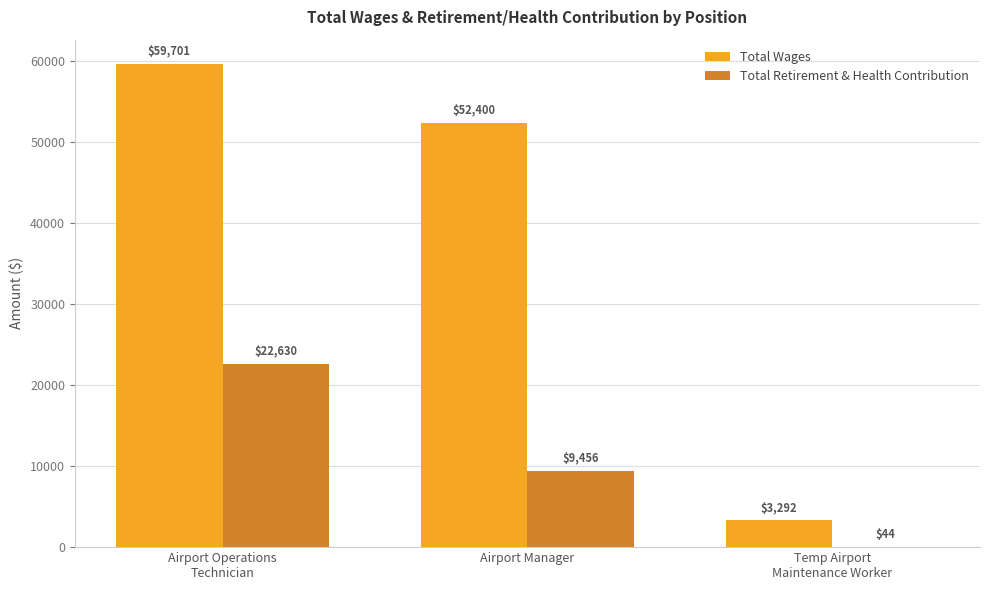

What is the sum of all Total Wages values?

115393